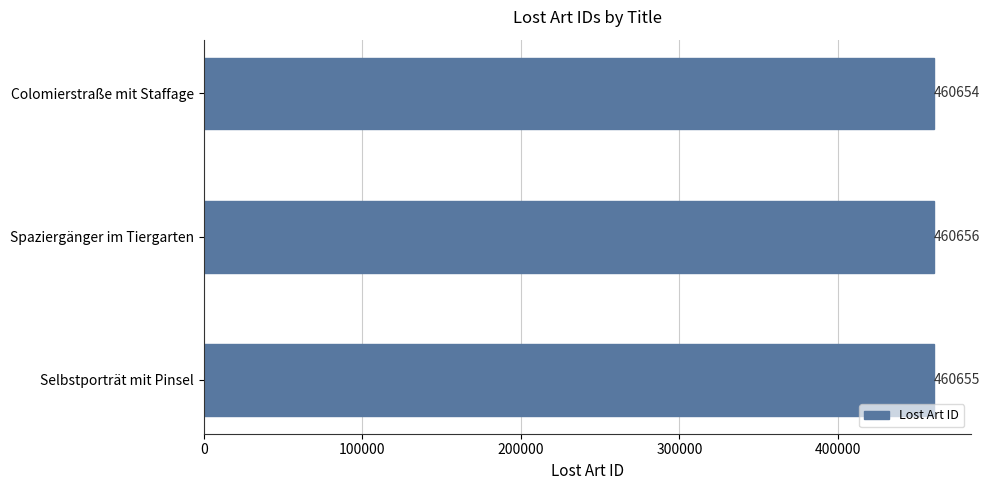

List the labels in order of value, largest first.

Spaziergänger im Tiergarten, Selbstporträt mit Pinsel, Colomierstraße mit Staffage